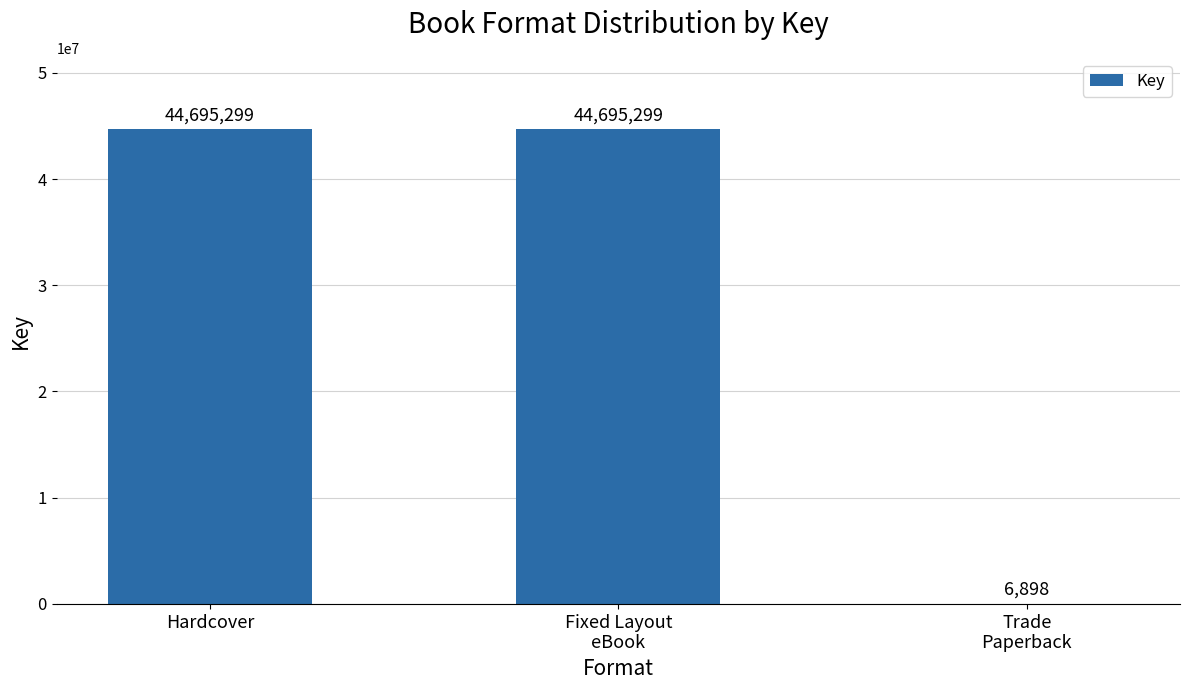

Is it true that the value at Fixed Layout
eBook is 44695299?

True